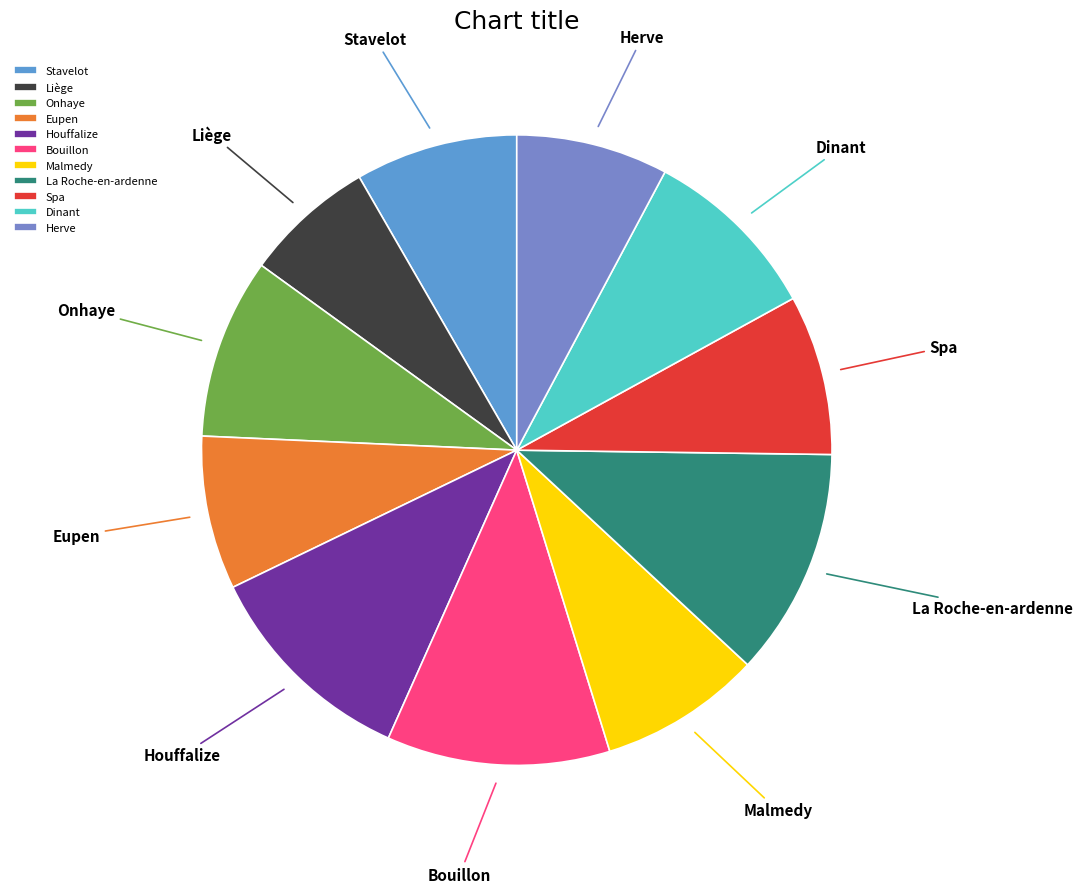

True or false: La Roche-en-ardenne accounts for 22% of the total.

False